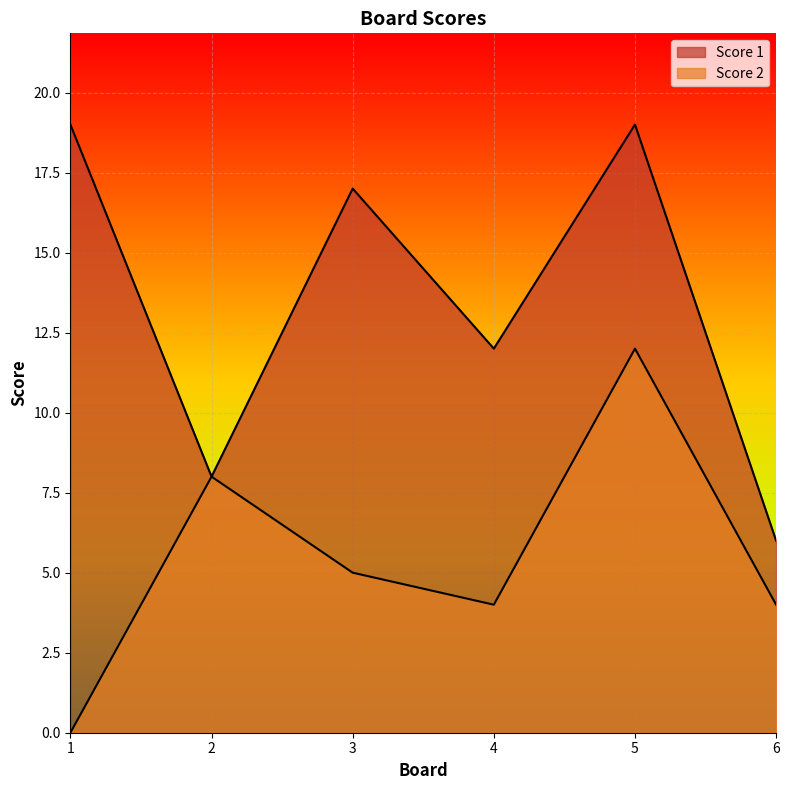

How many interior local peaks does the Score 2 series have?

2